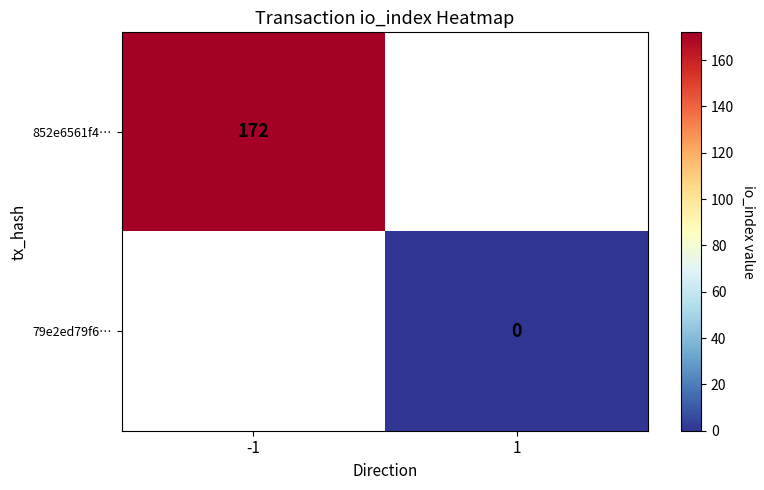

The 852e6561f4… series shows 172 at -1. True or false?

True